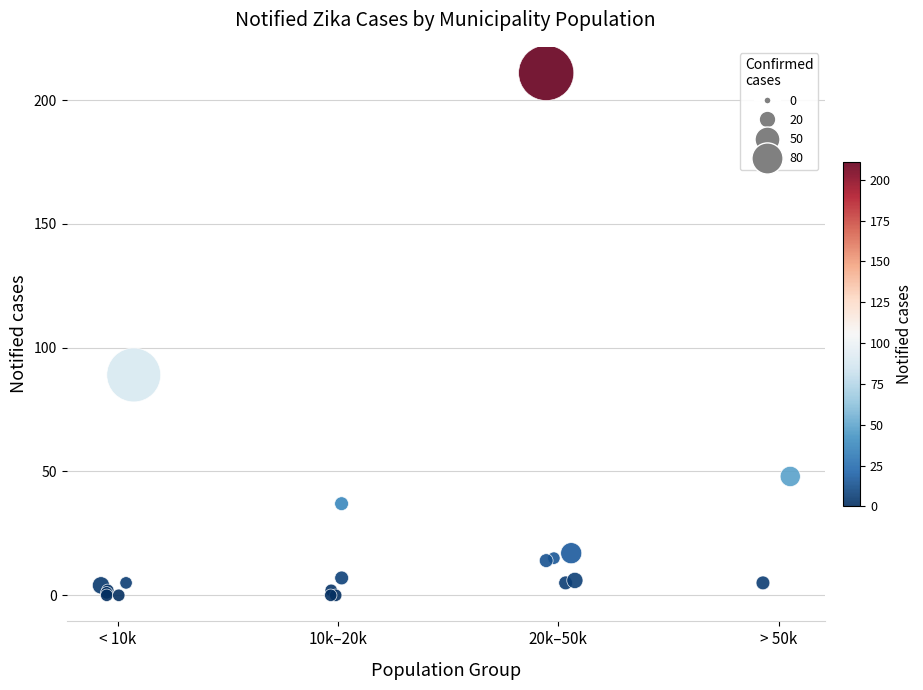

What Y value in the scatter plot is closest to 105?

89